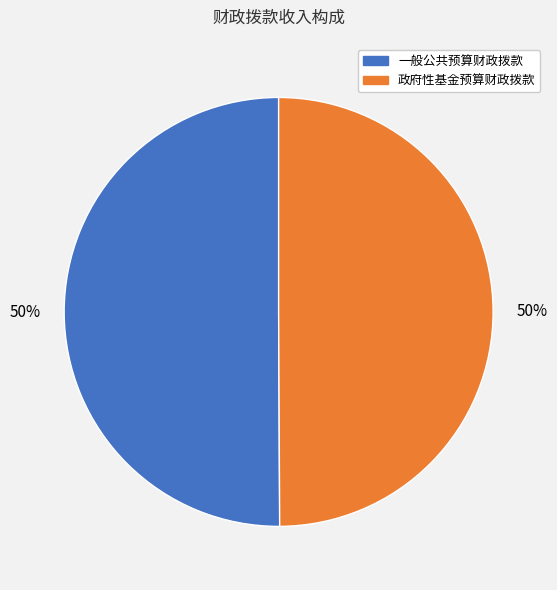

To the nearest percent, what percentage of the pie is 政府性基金预算财政拨款?

50%